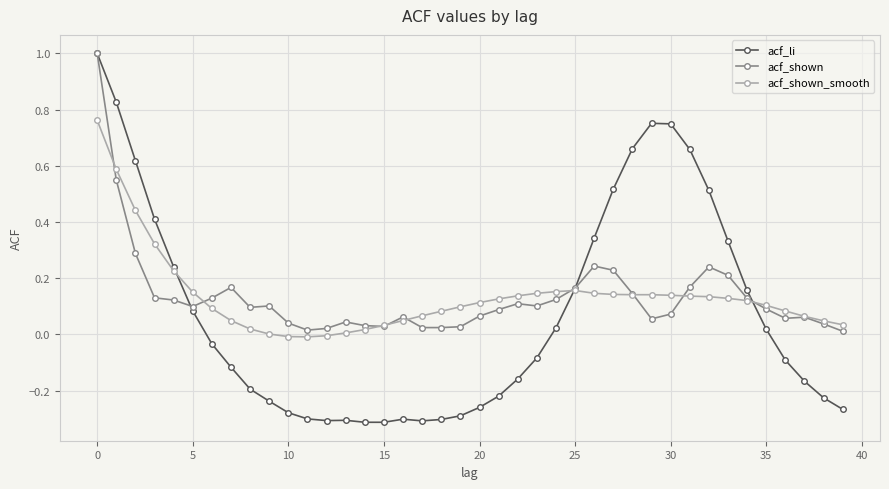

What is the maximum value shown in the chart?

1.0